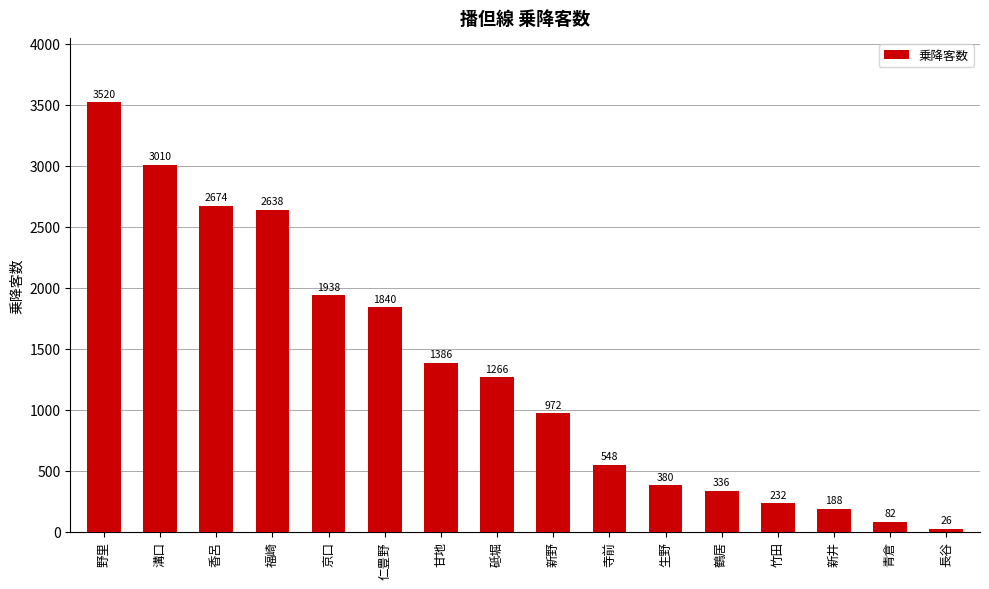

Rank the categories by value from highest to lowest.

野里, 溝口, 香呂, 福崎, 京口, 仁豊野, 甘地, 砥堀, 新野, 寺前, 生野, 鶴居, 竹田, 新井, 青倉, 長谷